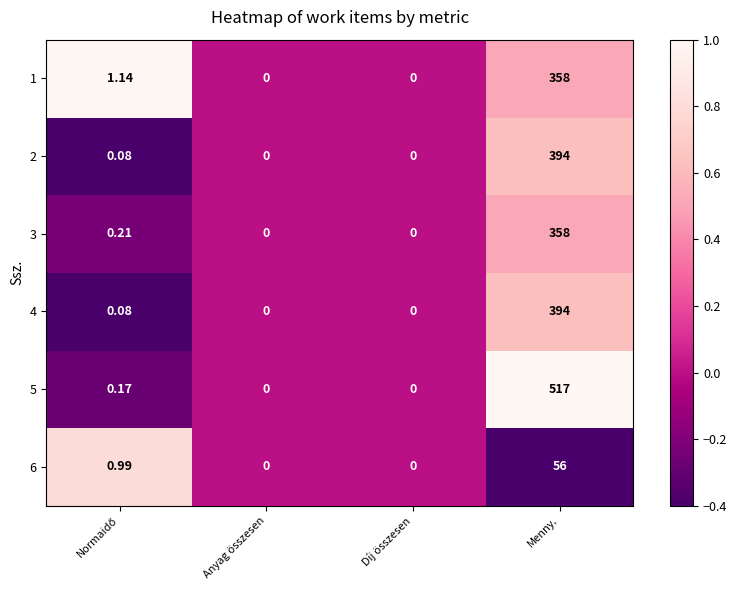

At which category is the sum across all series the highest?

Menny.